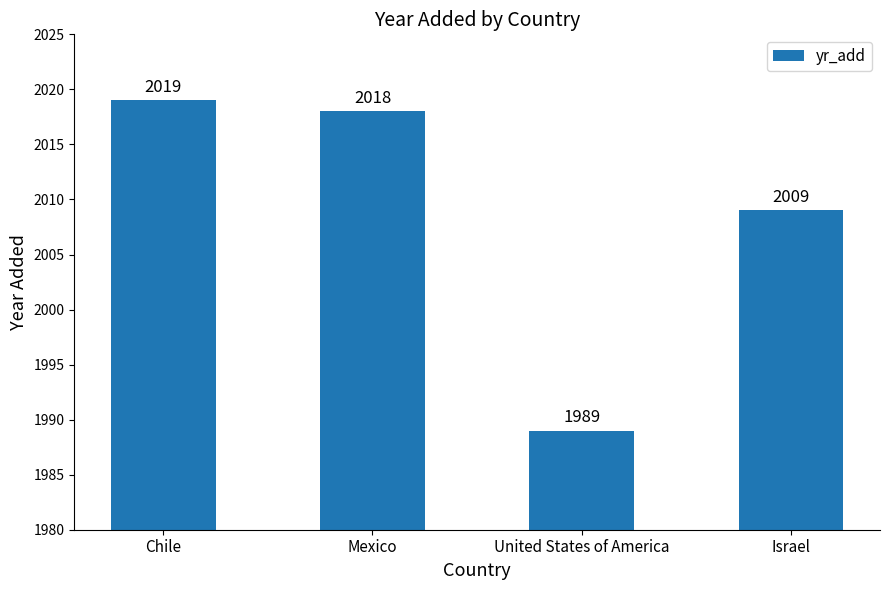

What is the ratio of the value at United States of America to the value at Chile?

1.0